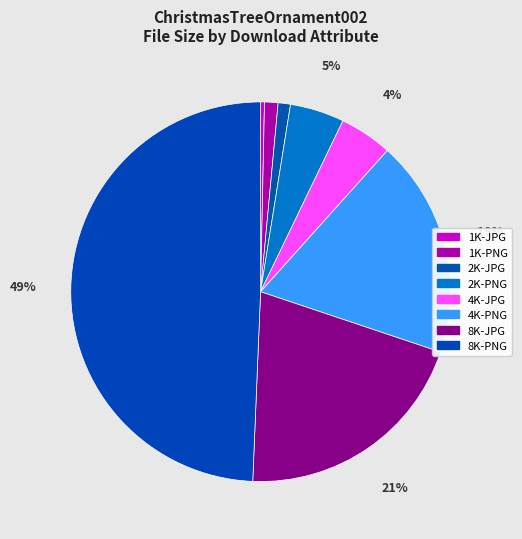

Approximately how many times larger is the value at 1K-JPG compared to 1K-PNG?

0.3